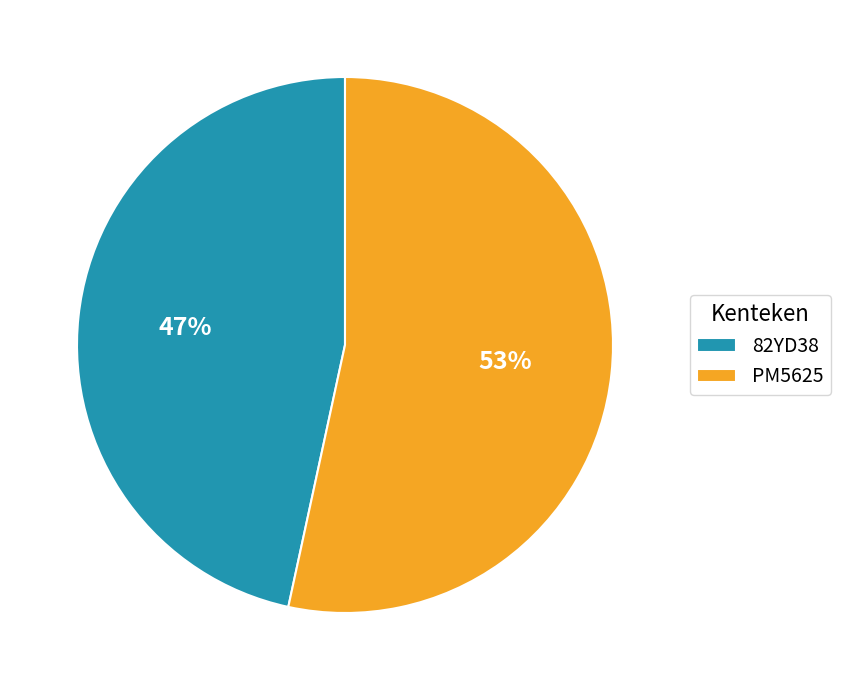

Is it true that PM5625 is 62% of the pie?

False